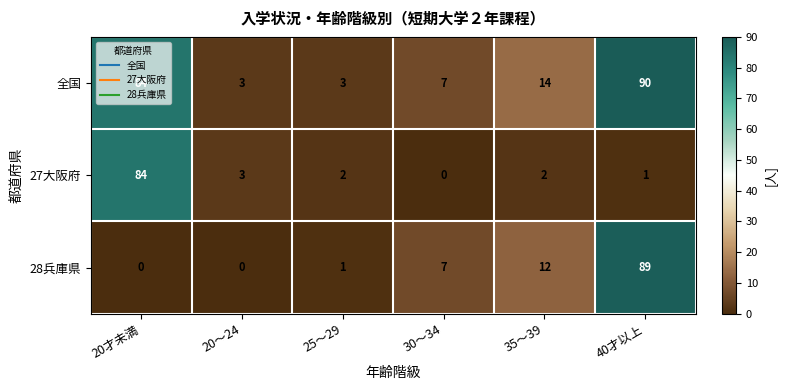

At which label is 27大阪府 closest to 42?

20～24